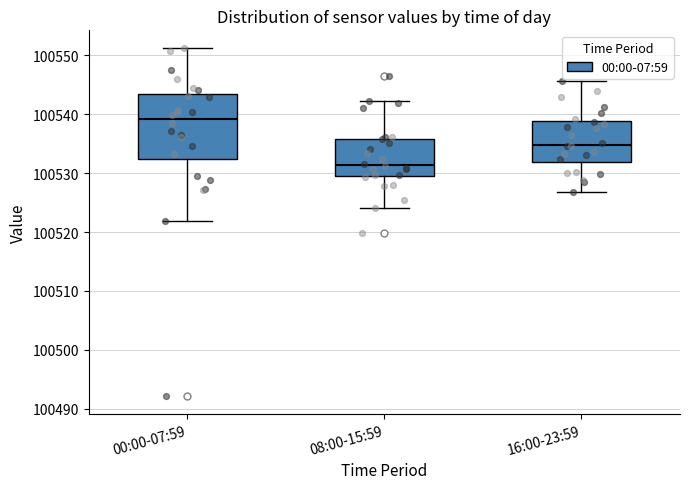

Which box has the highest median line?

00:00-07:59